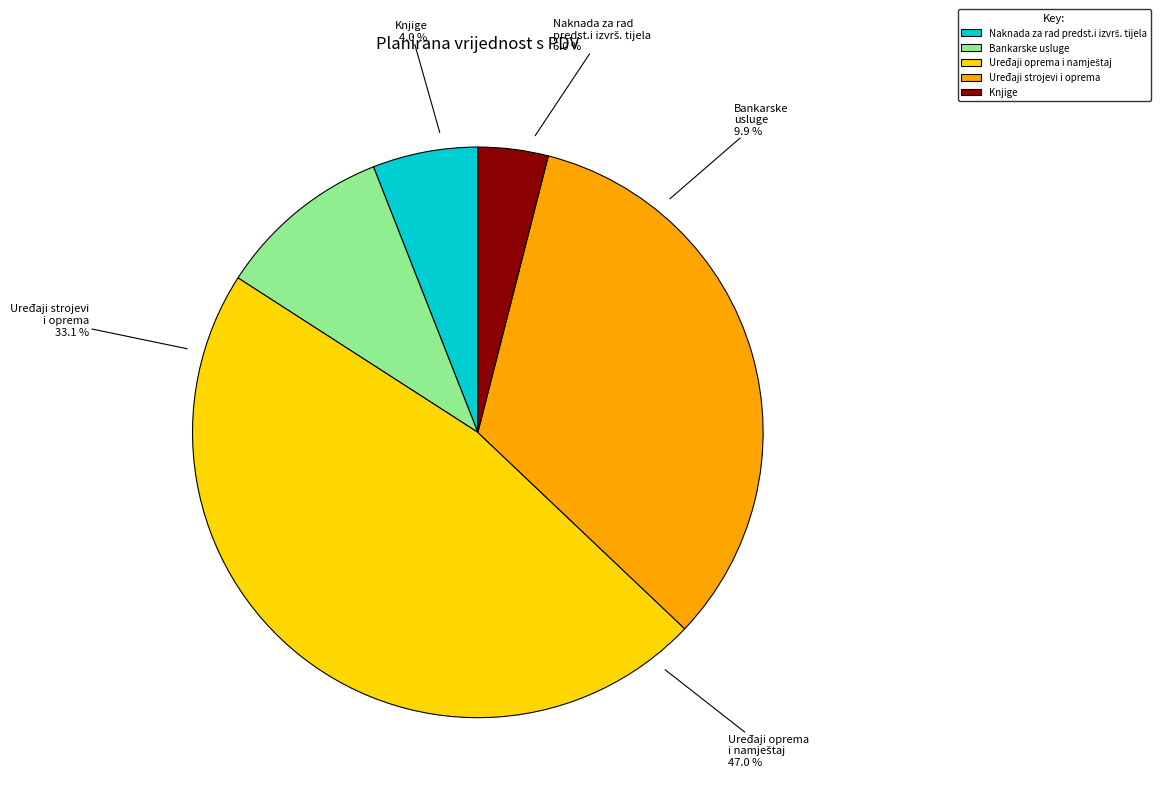

Do Uređaji oprema i namještaj and Uređaji strojevi i oprema together represent more than half of the pie?

Yes